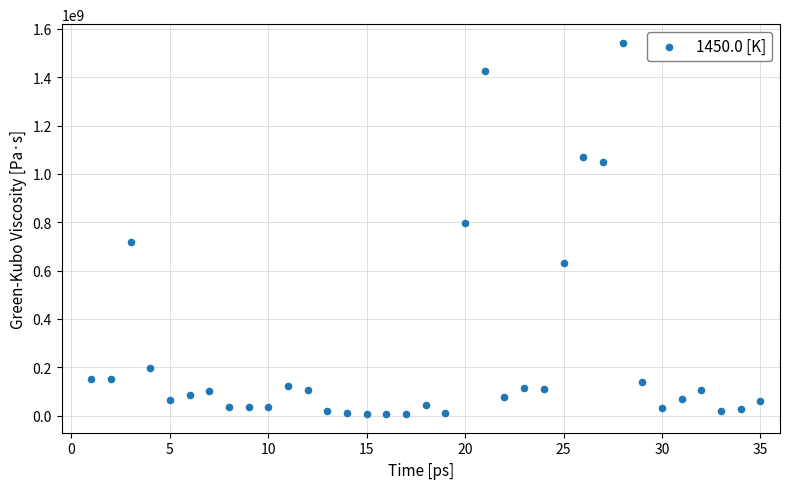

What is the range of Y values (max minus min)?

1537210848.0